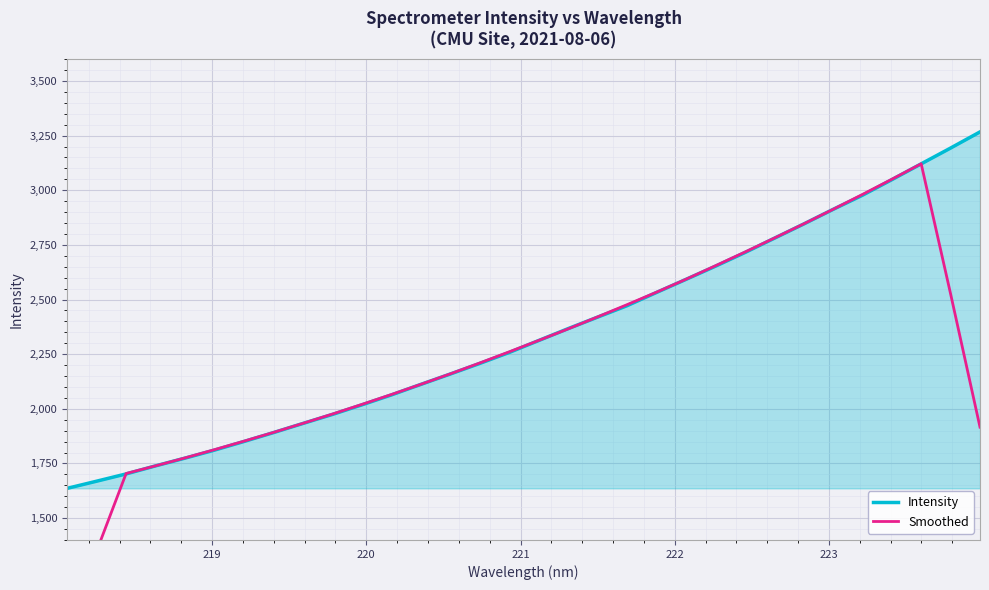

What is the minimum value for Intensity?

1636.1